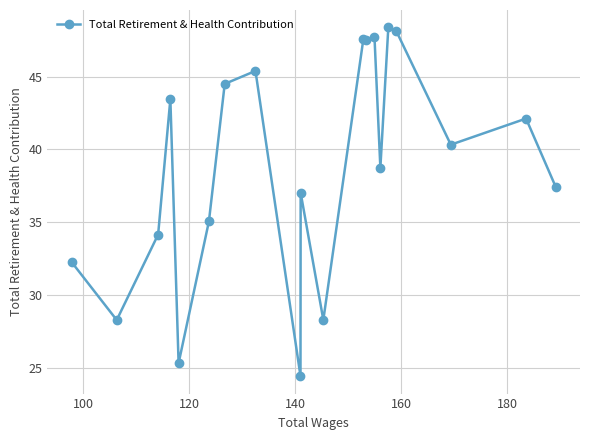

What is the value of the 13th point from the left?

47.5